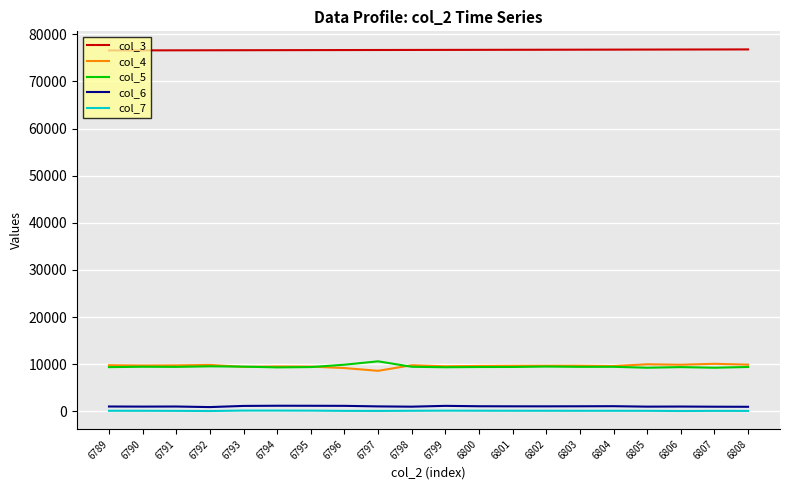

Which series has the largest total across all categories?

col_3